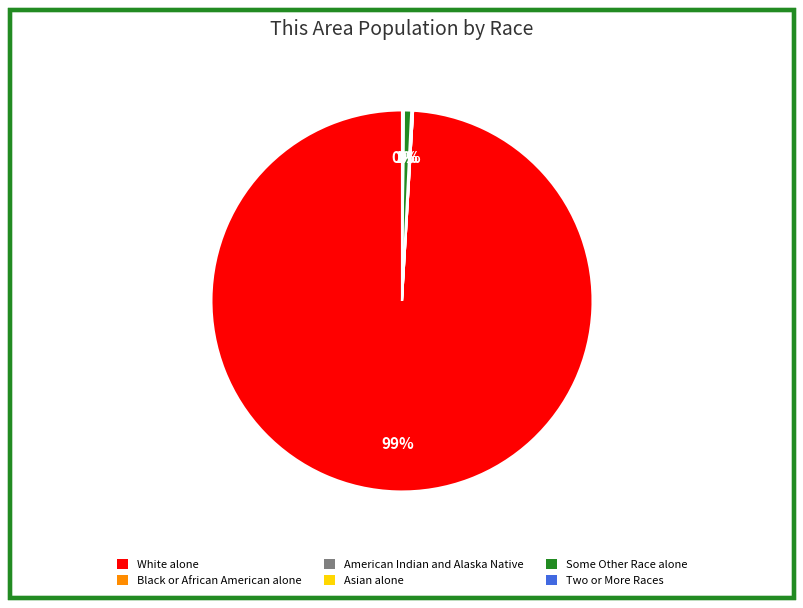

Is it true that Some Other Race alone is 13% of the pie?

False